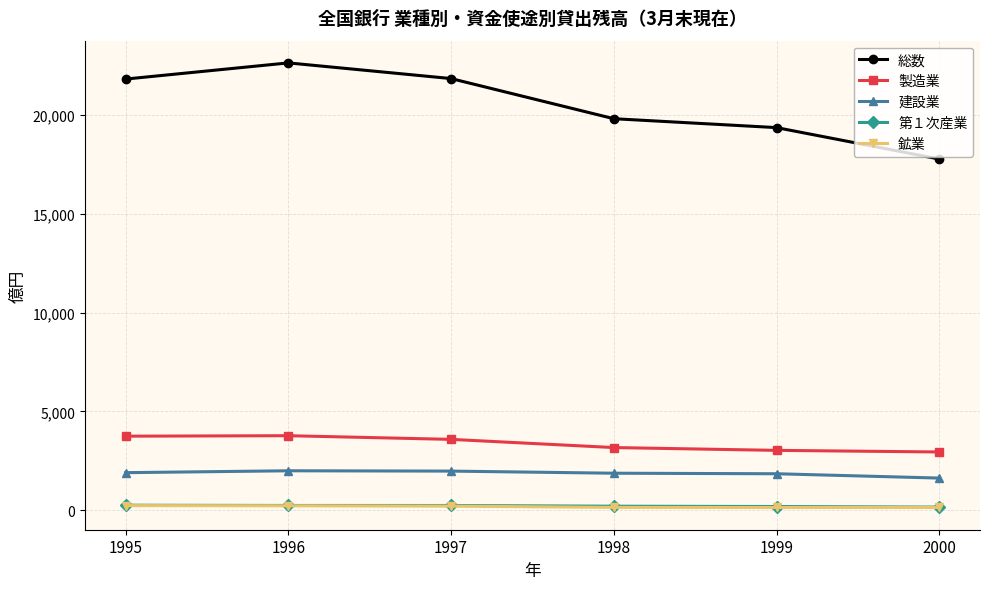

At how many categories does at least one series exceed 21439?

3